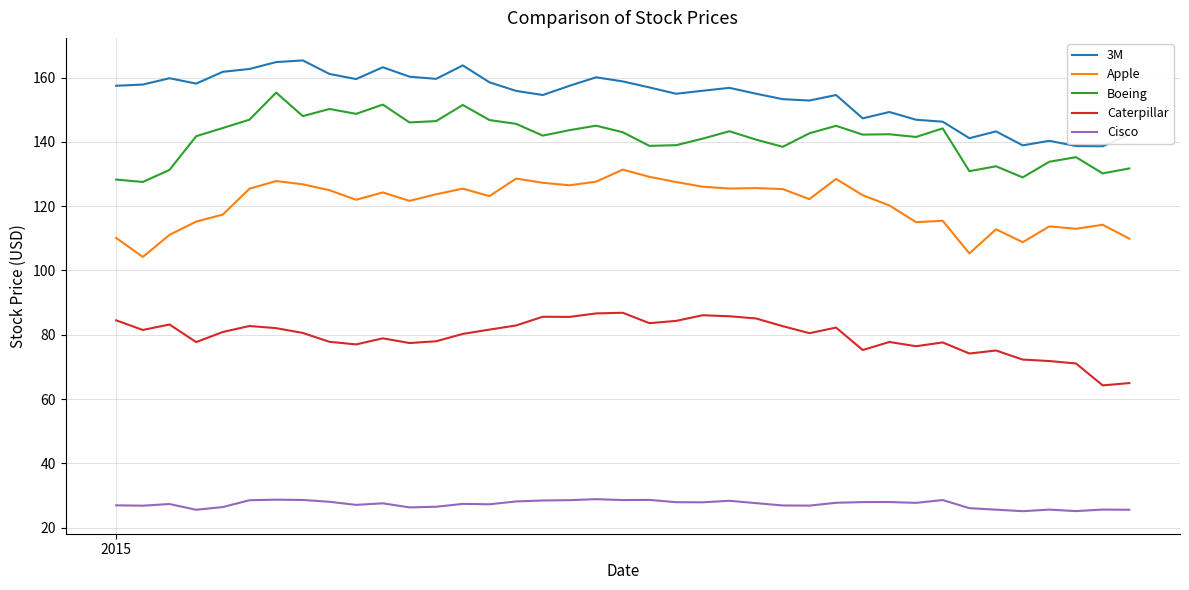

True or false: 3M and Apple cross at least once.

False